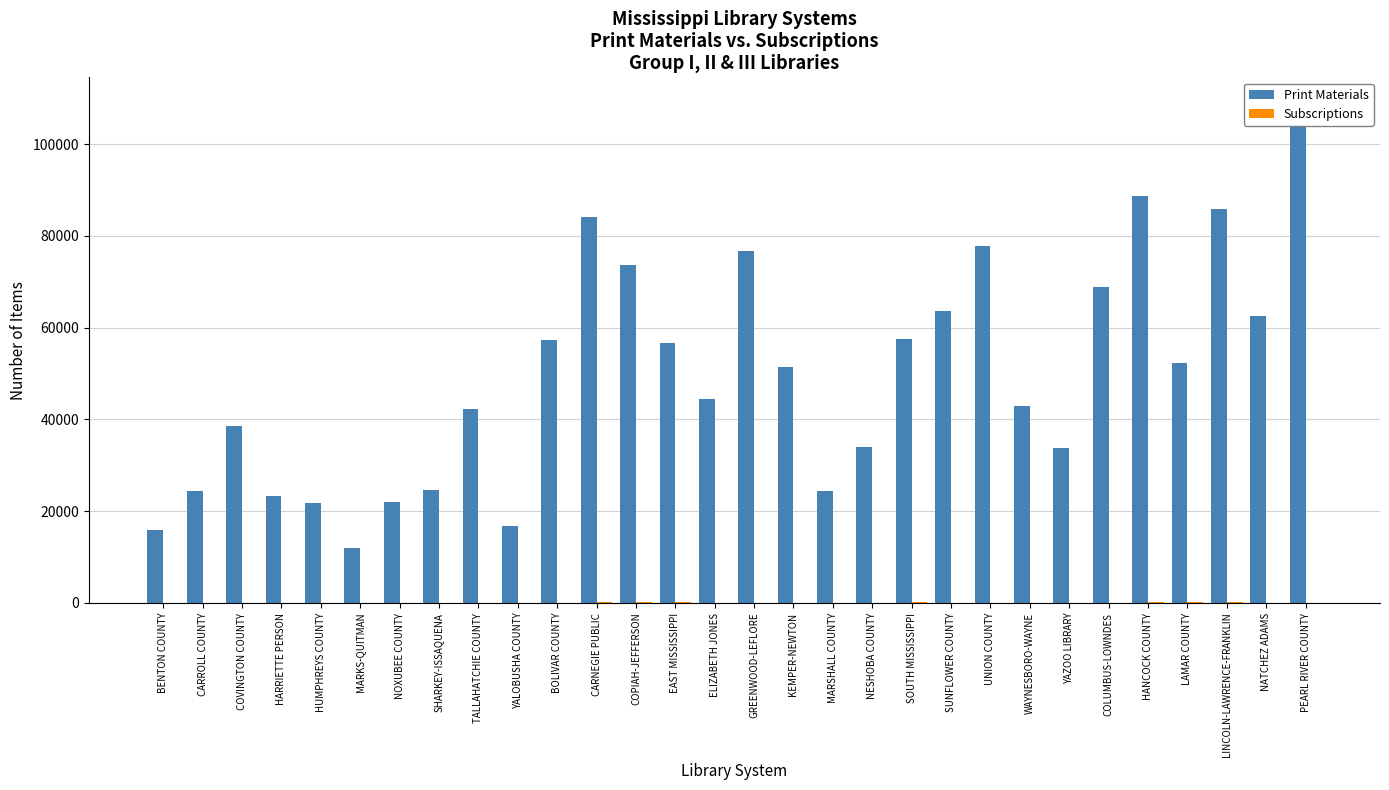

The value of Print Materials at CARROLL COUNTY is 24378. True or false?

True